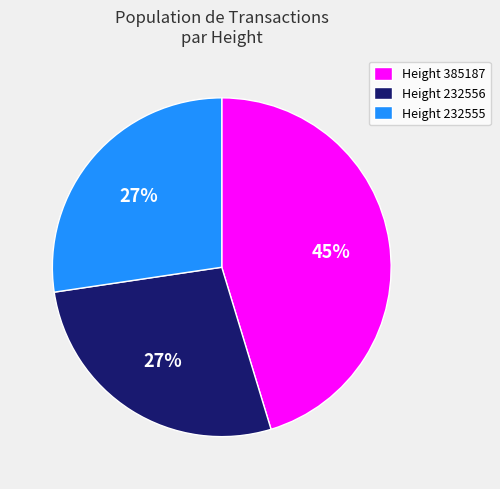

What percentage is the Height 232556 slice, to the nearest percent?

27%